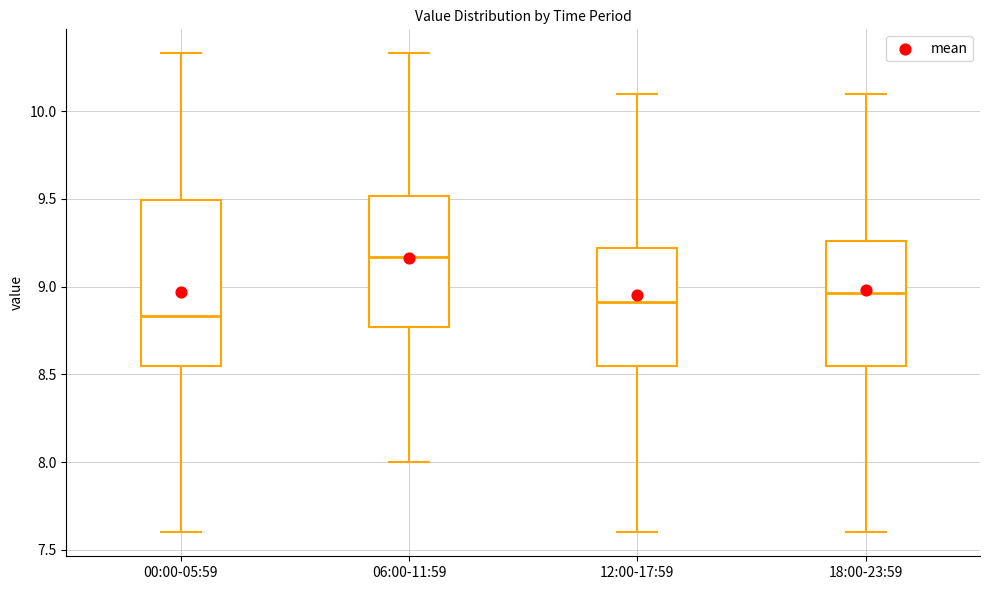

Which box has the lowest median line?

00:00-05:59